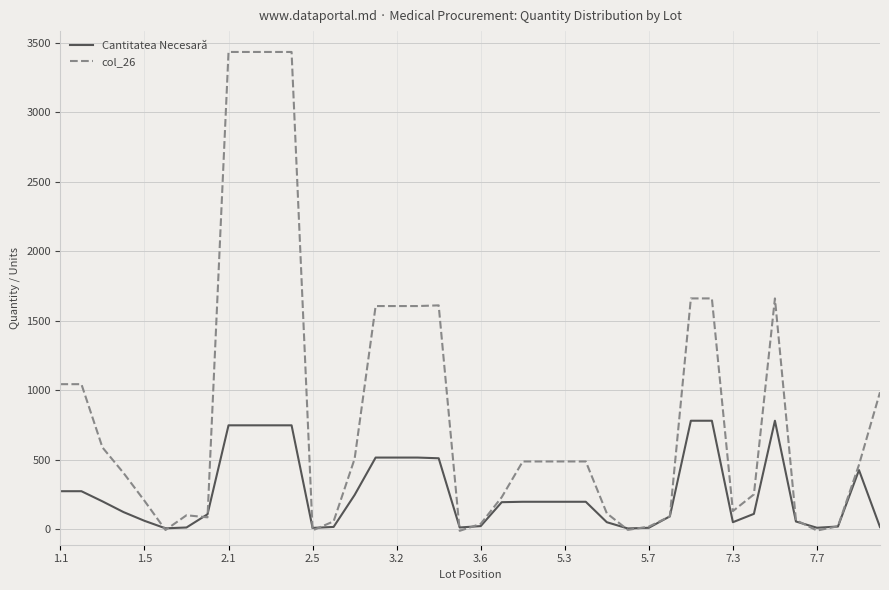

What is the greatest value displayed?

3433